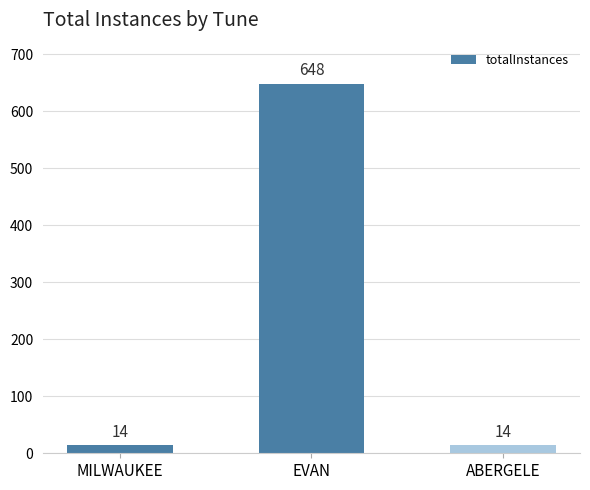

Reading left to right, what are all the values shown in this chart?

MILWAUKEE=14	EVAN=648	ABERGELE=14